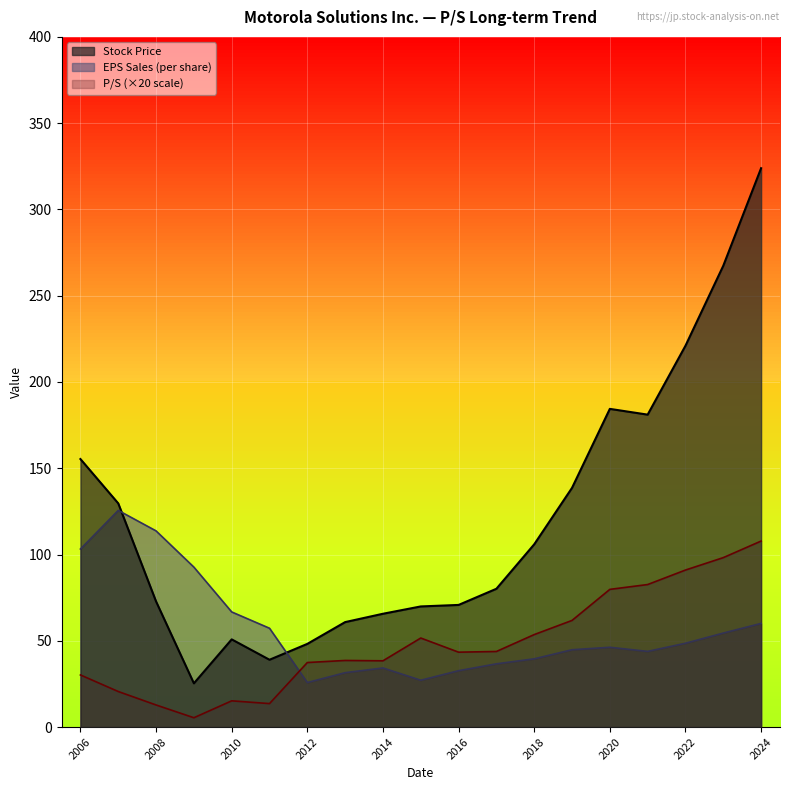

What is the difference between the second highest and minimum values in the EPS Sales series?

87.9